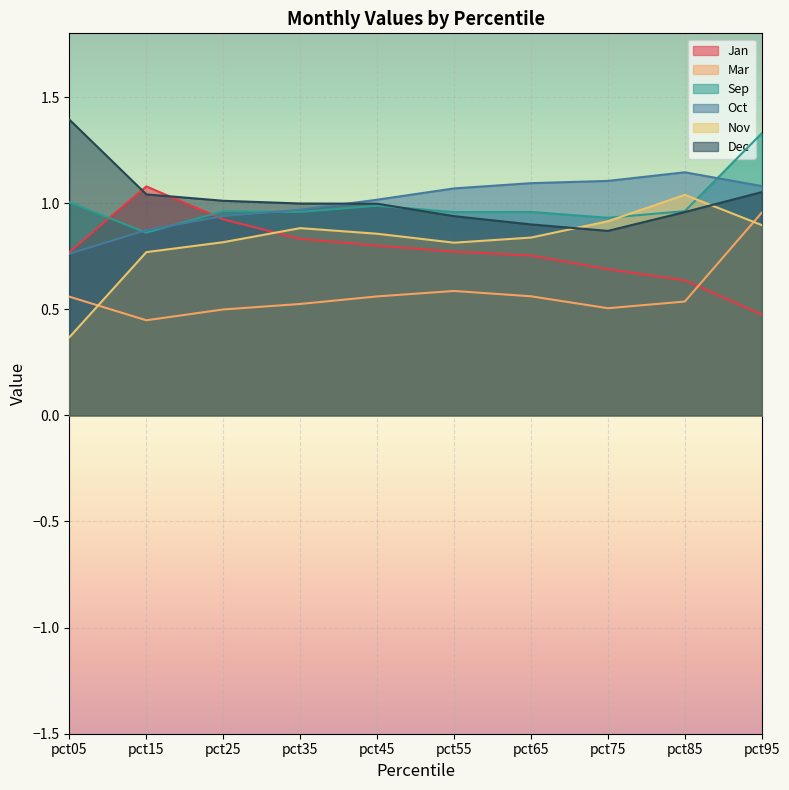

True or false: Oct has more than 2 points higher than both neighbors.

False